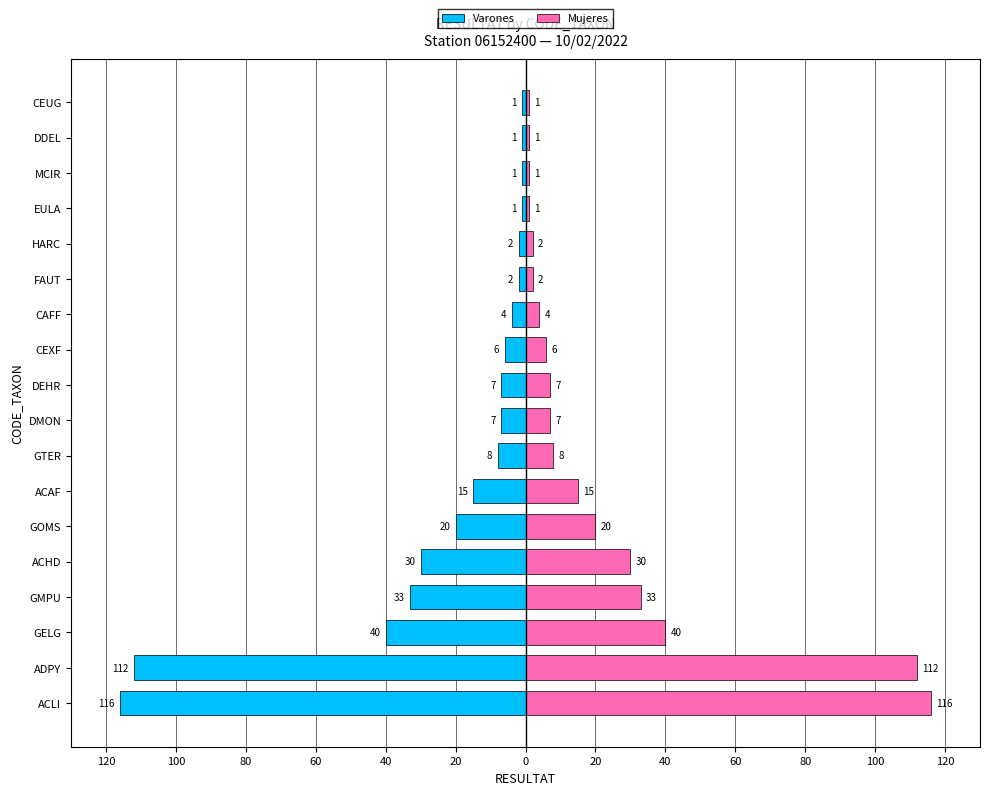

What are all the series names shown in the legend?

Varones, Mujeres